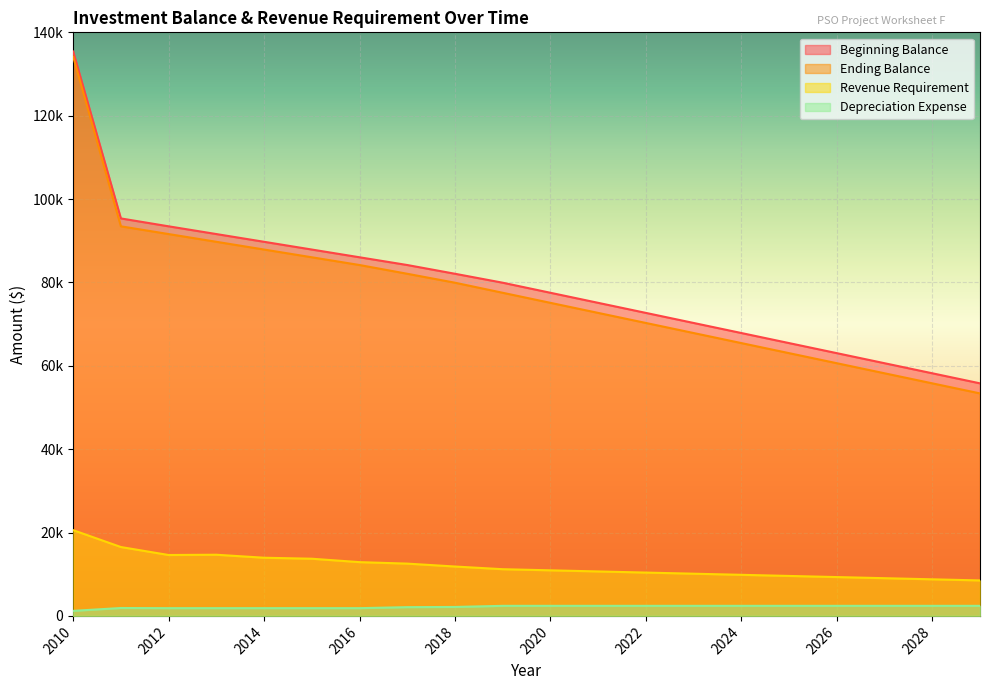

True or false: Ending Balance and Depreciation Expense intersect in this chart.

False